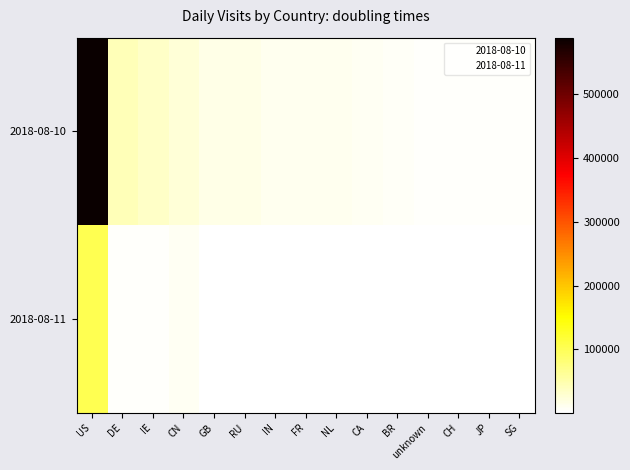

What is the maximum value shown in the chart?

588709